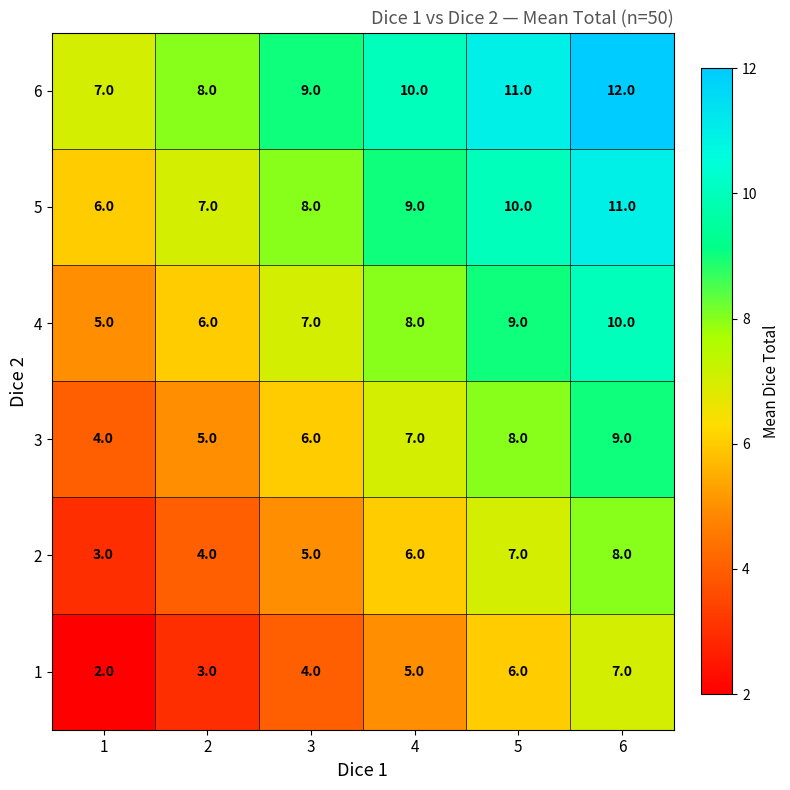

The 5 series shows 8 at 3. True or false?

True